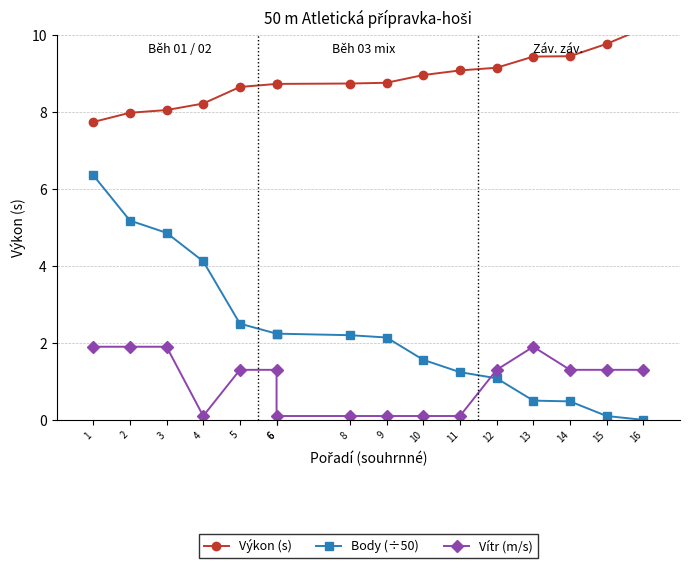

What is the value of the Vítr (m/s) point at the 14th from the left?

1.3